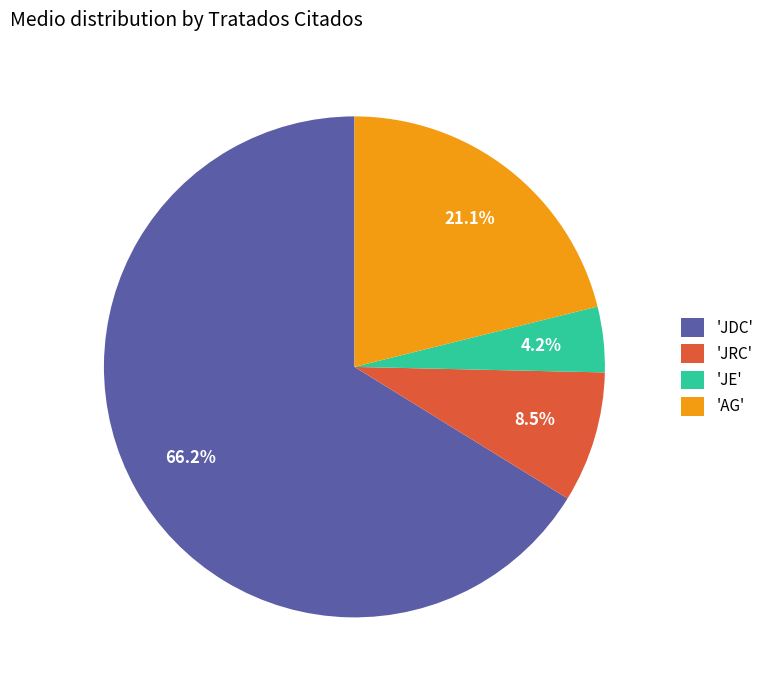

How many slices are in this pie chart?

4